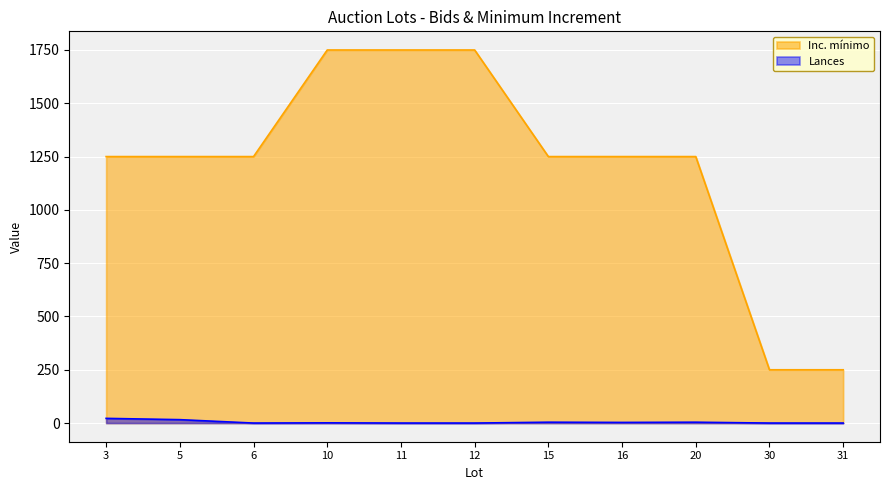

What is the difference between the maximum and minimum values in the Inc. mínimo series?

1500